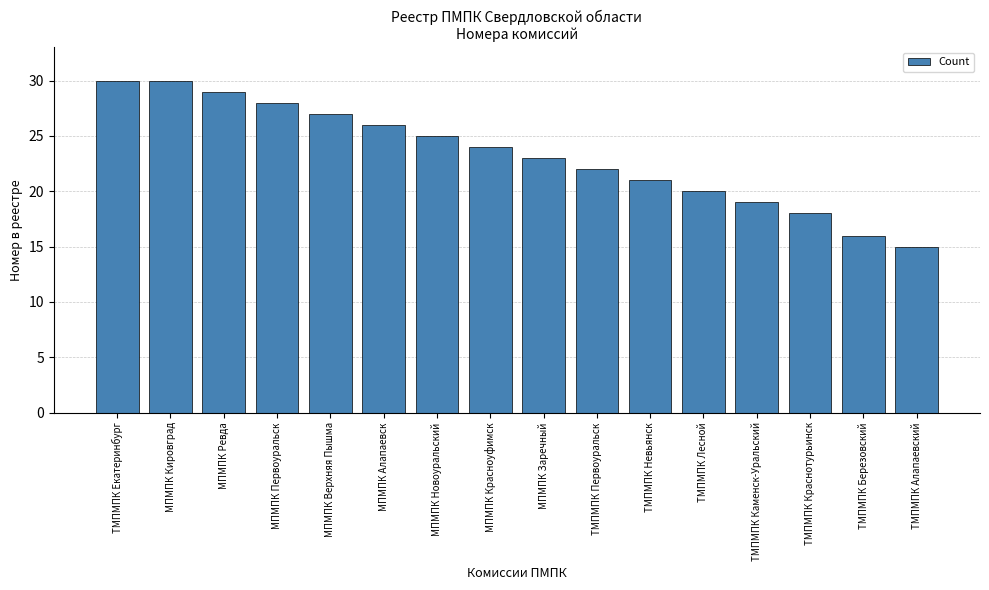

Does the chart contain stacked bars?

No